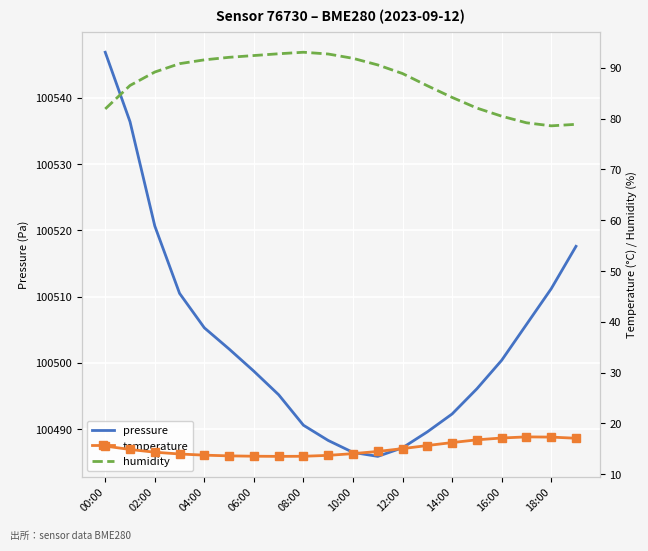

Which category has the highest value in the pressure series?

00:00